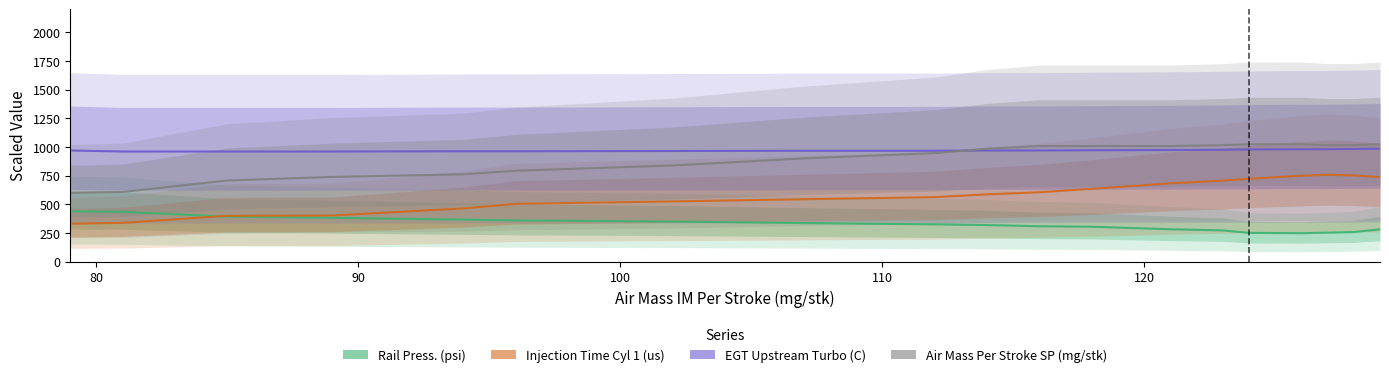

True or false: EGT Upstream Turbo (C) has more than 2 interior local peaks.

False